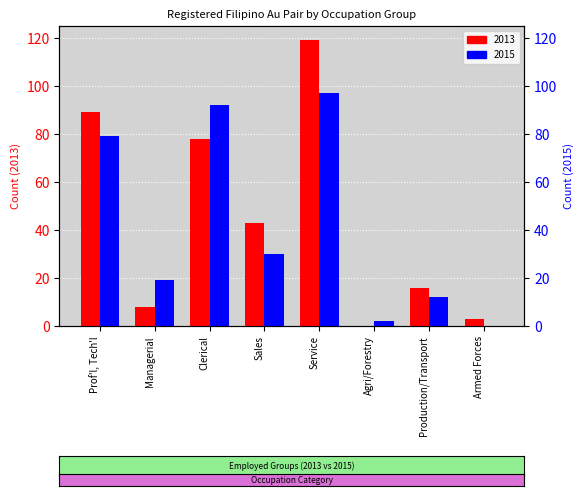

Is it true that 2013 equals 22 at Prof'l, Tech'l?

False